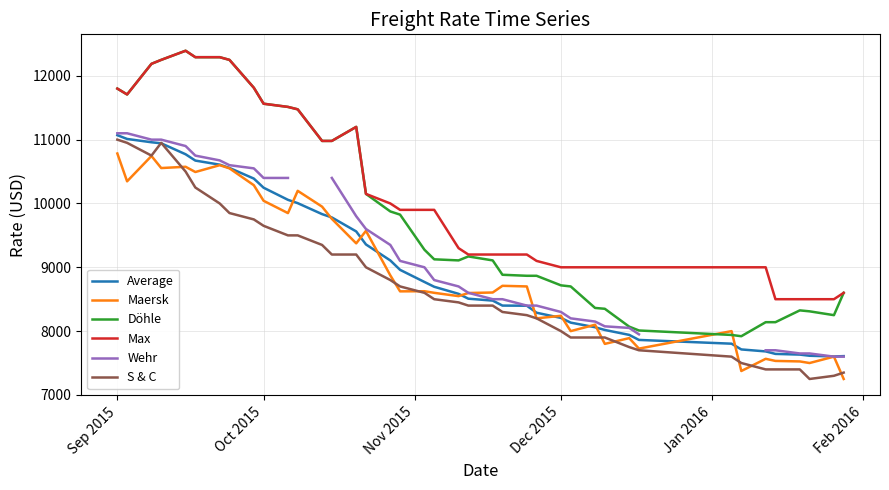

Is it true that Max equals 17384 at Oct 2015?

False